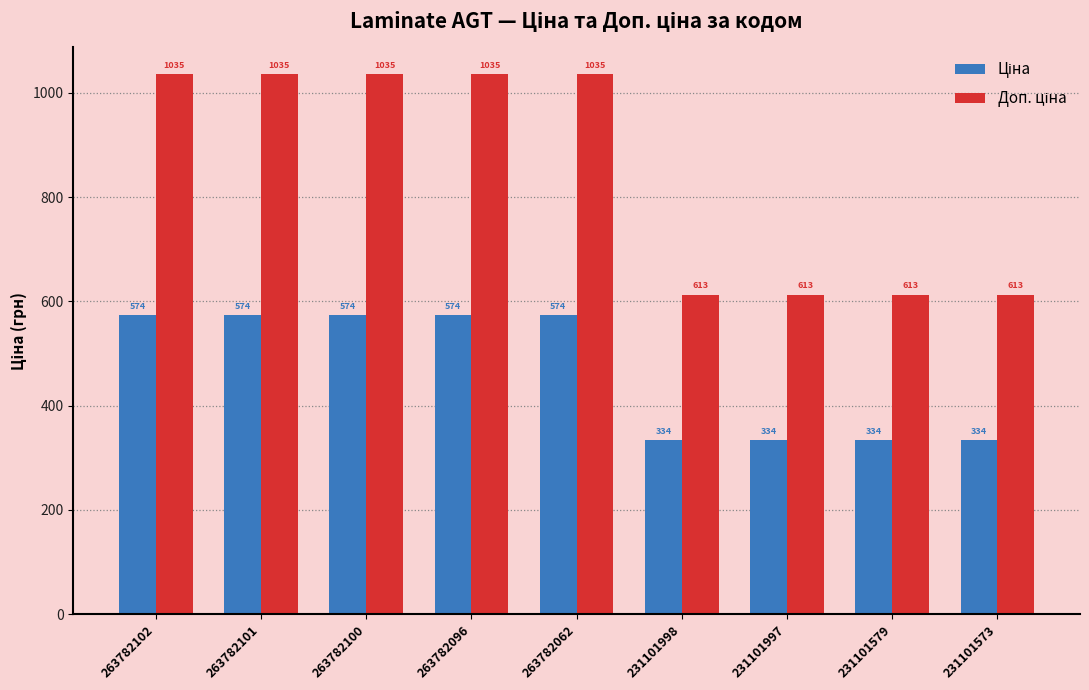

What is the maximum value shown in the chart?

1035.1